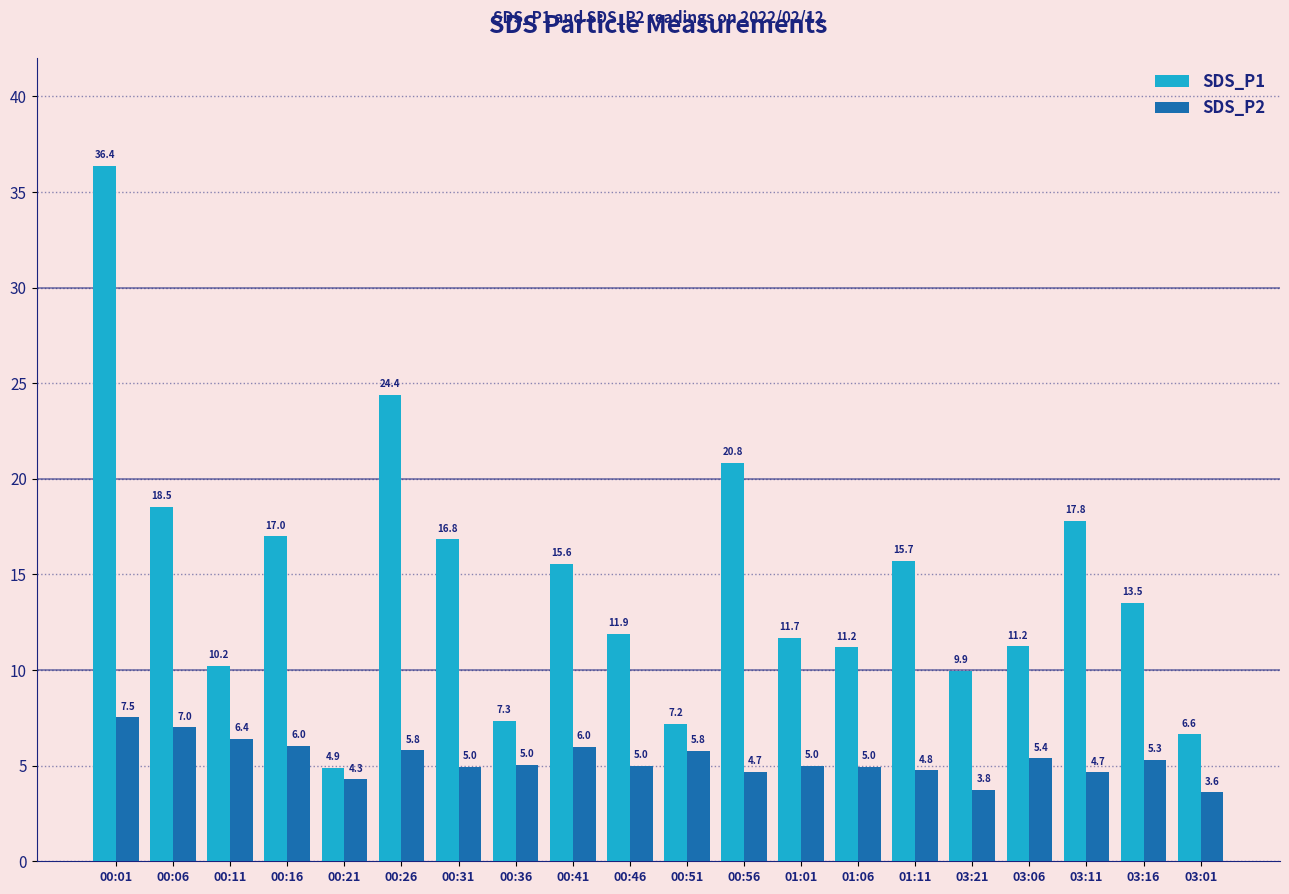

What is the value of the SDS_P2 bar at the 6th from the left?

5.8